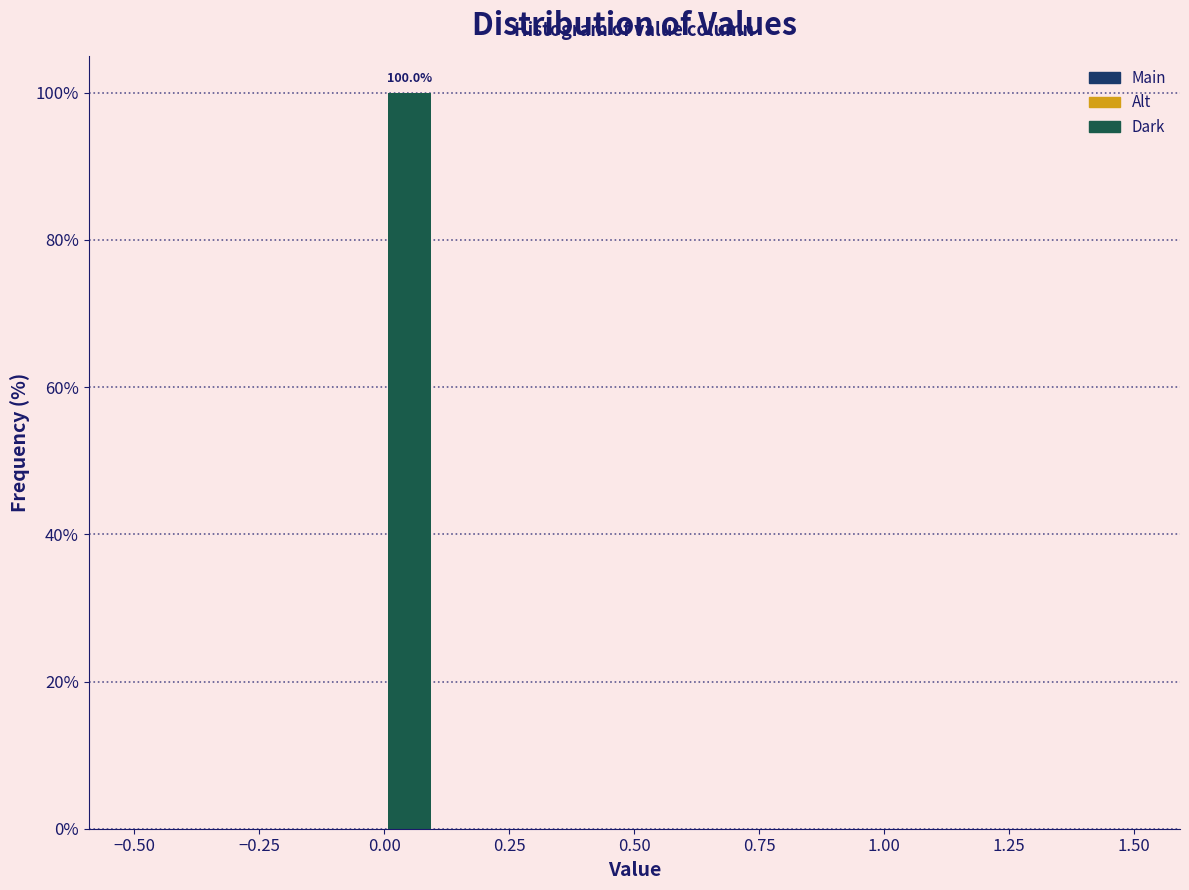

Read against the x-axis, roughly where is the centre of the tallest bar?

0.05